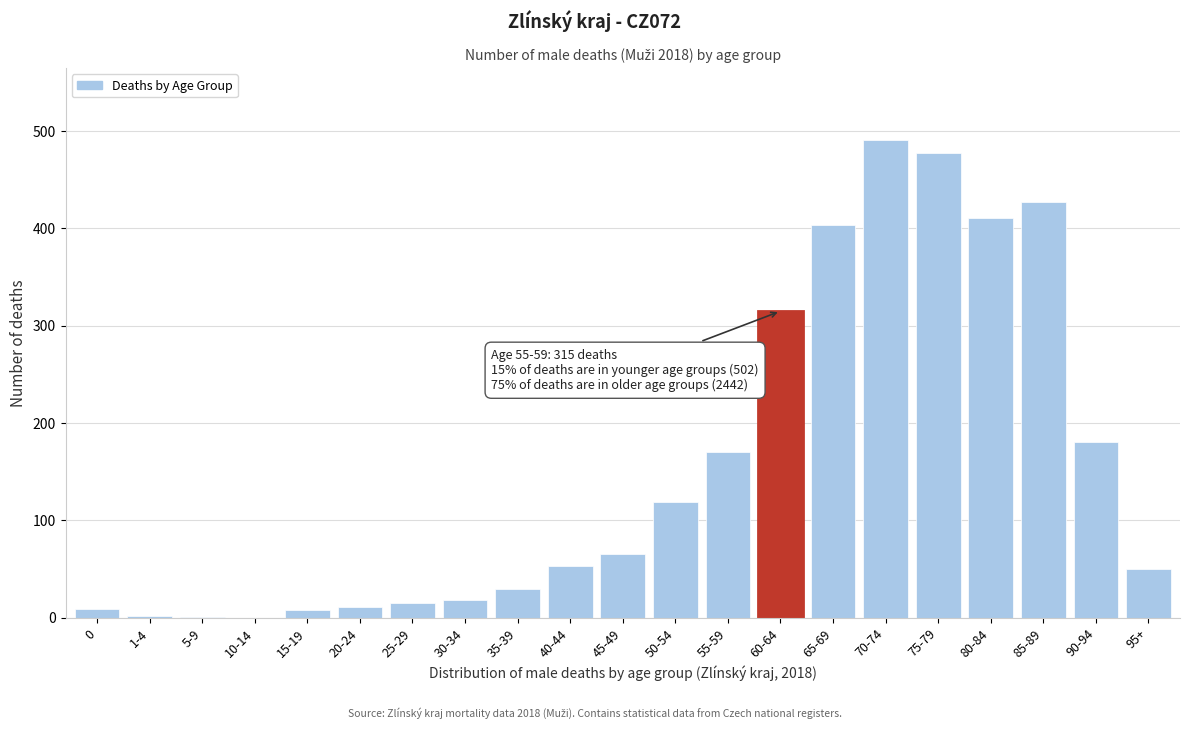

Is it true that the value at 50-54 is 119?

True